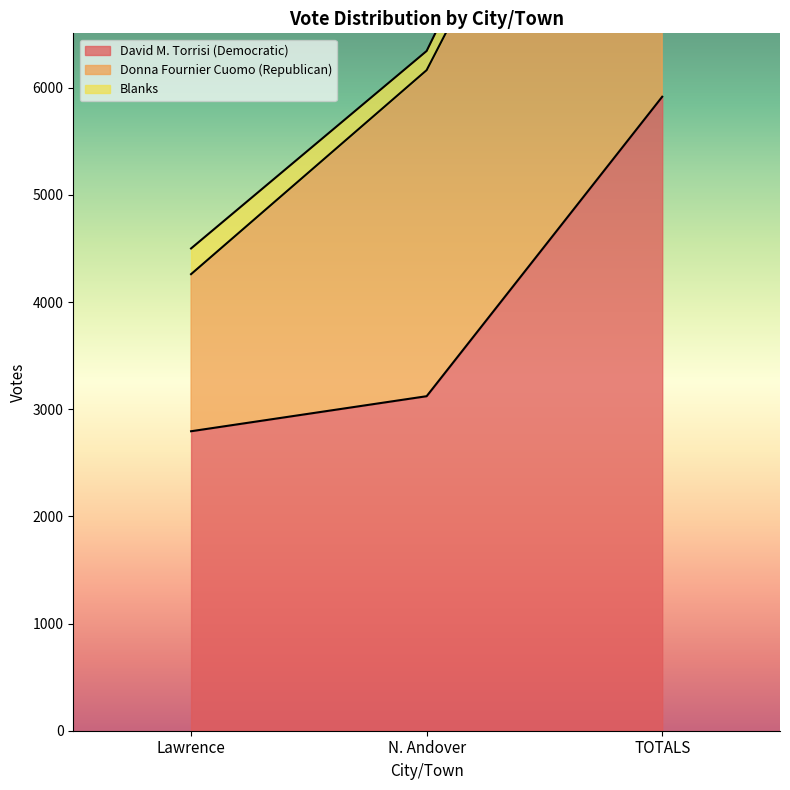

Is the value of David M. Torrisi (Democratic) at TOTALS greater than the value of Donna Fournier Cuomo (Republican) at Lawrence?

Yes